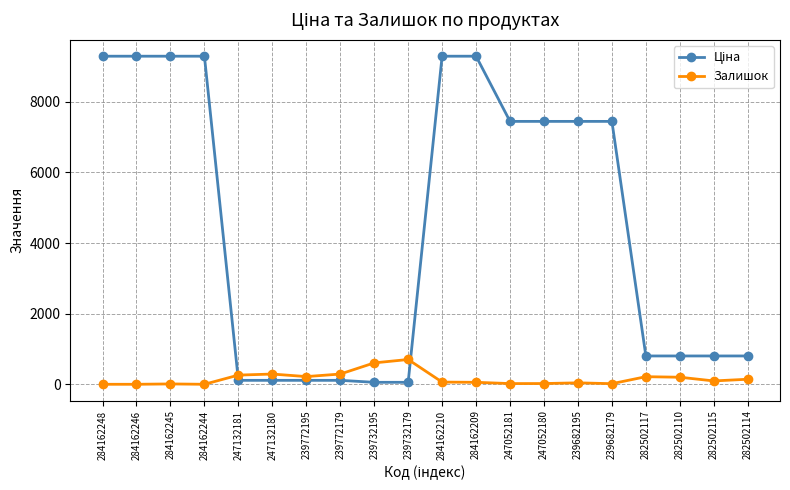

True or false: Залишок has more than 2 interior local peaks.

True